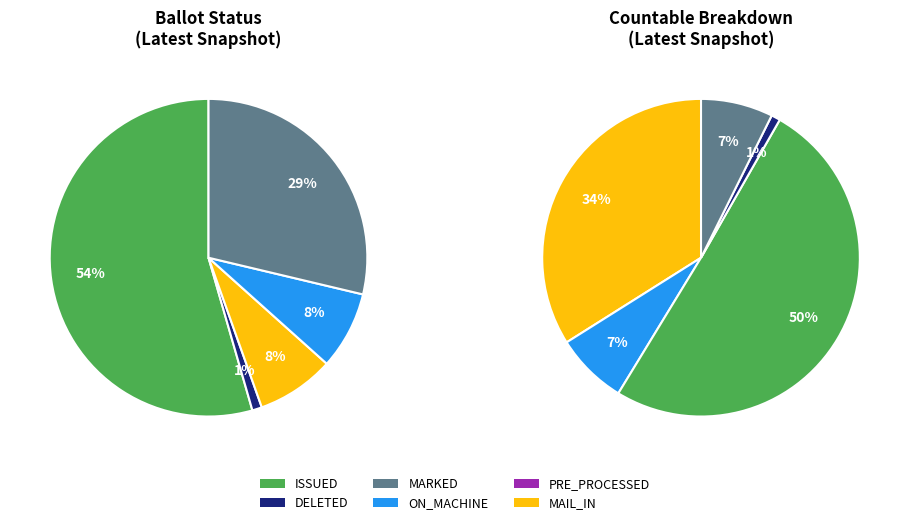

To the nearest percent, what is the difference between the largest and smallest slice percentages?

54%